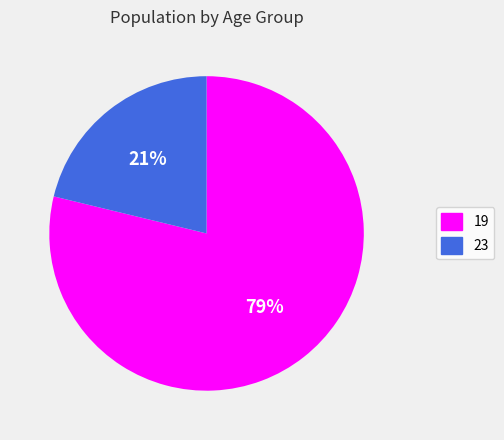

Rank the categories by value from highest to lowest.

19, 23